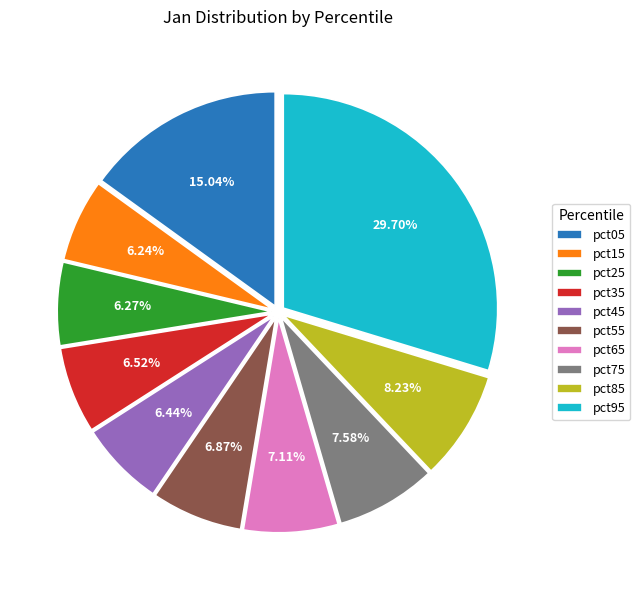

True or false: pct95 accounts for 30% of the total.

True